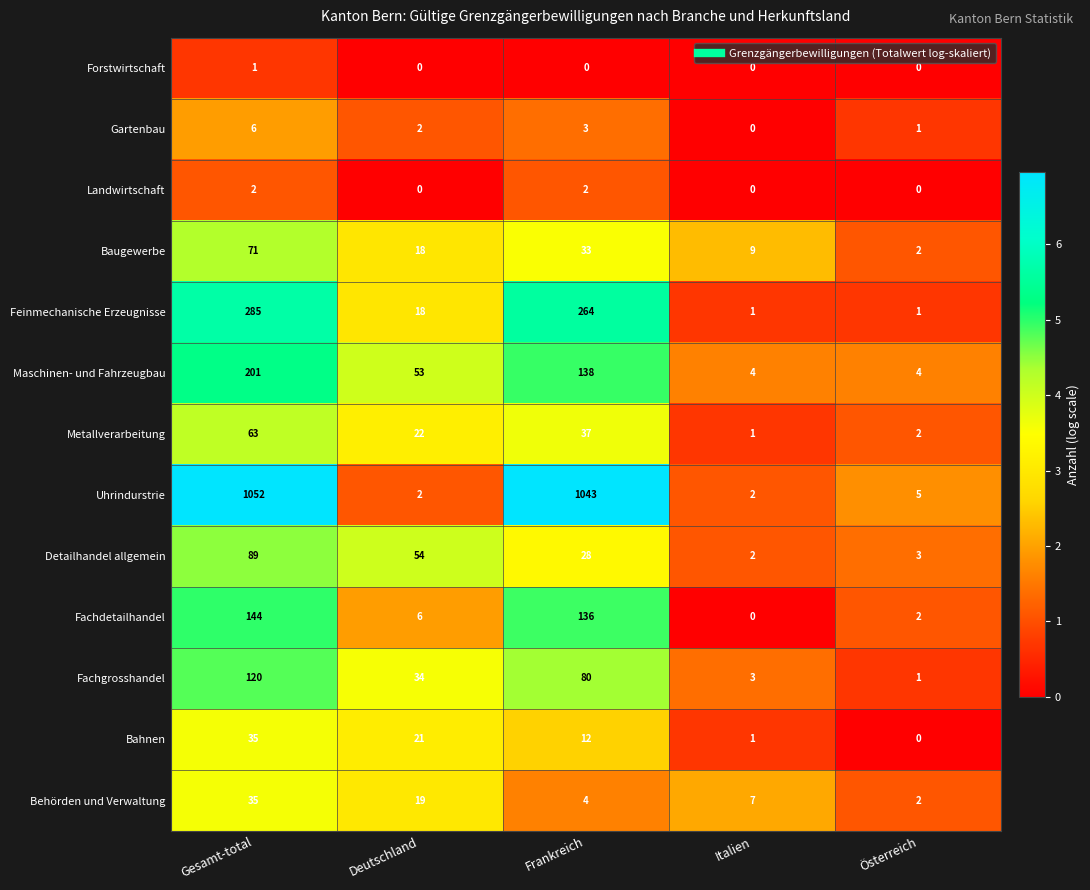

Which series has the largest range (max minus min)?

Uhrindurstrie